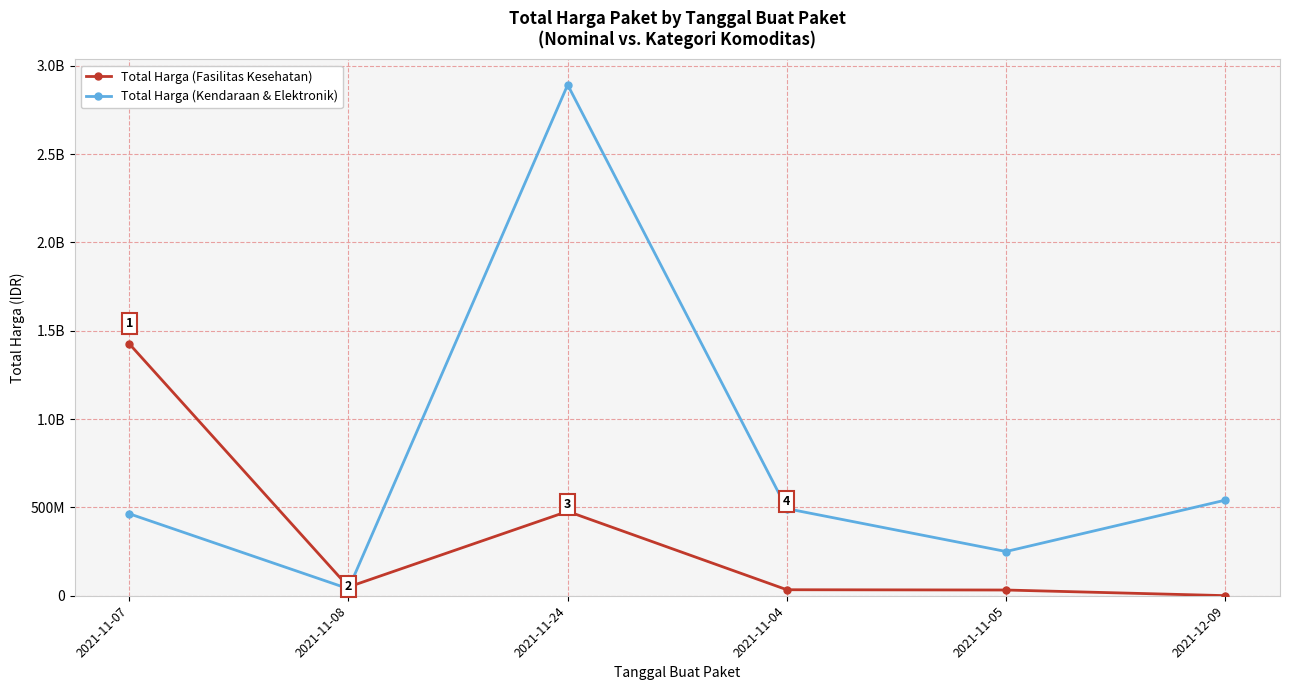

Which series has the widest spread of values?

Total Harga (Kendaraan & Elektronik)